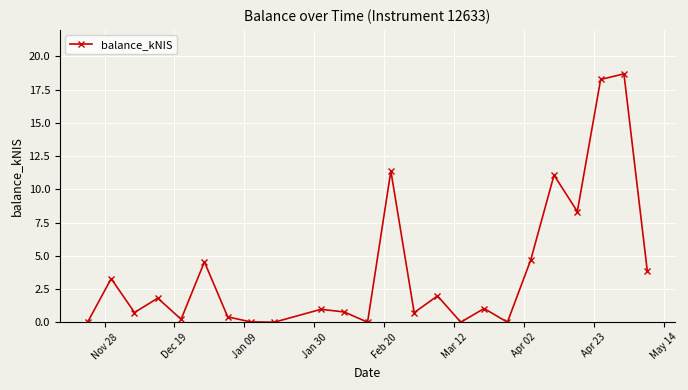

What is the value of the 15th point from the left?

2.0